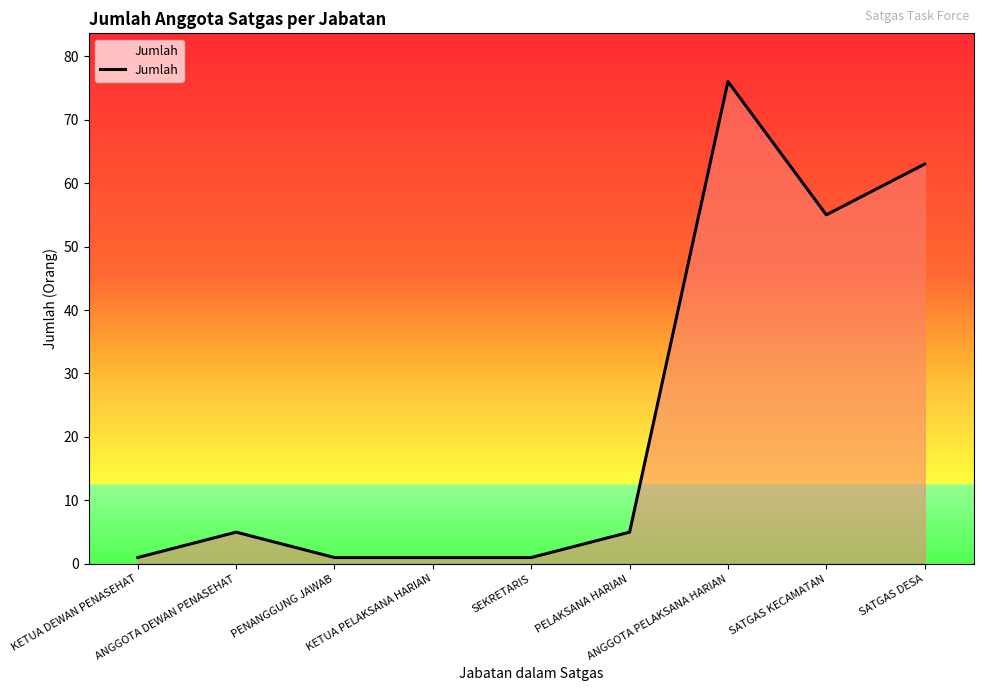

What is the difference between the maximum and minimum values?

75